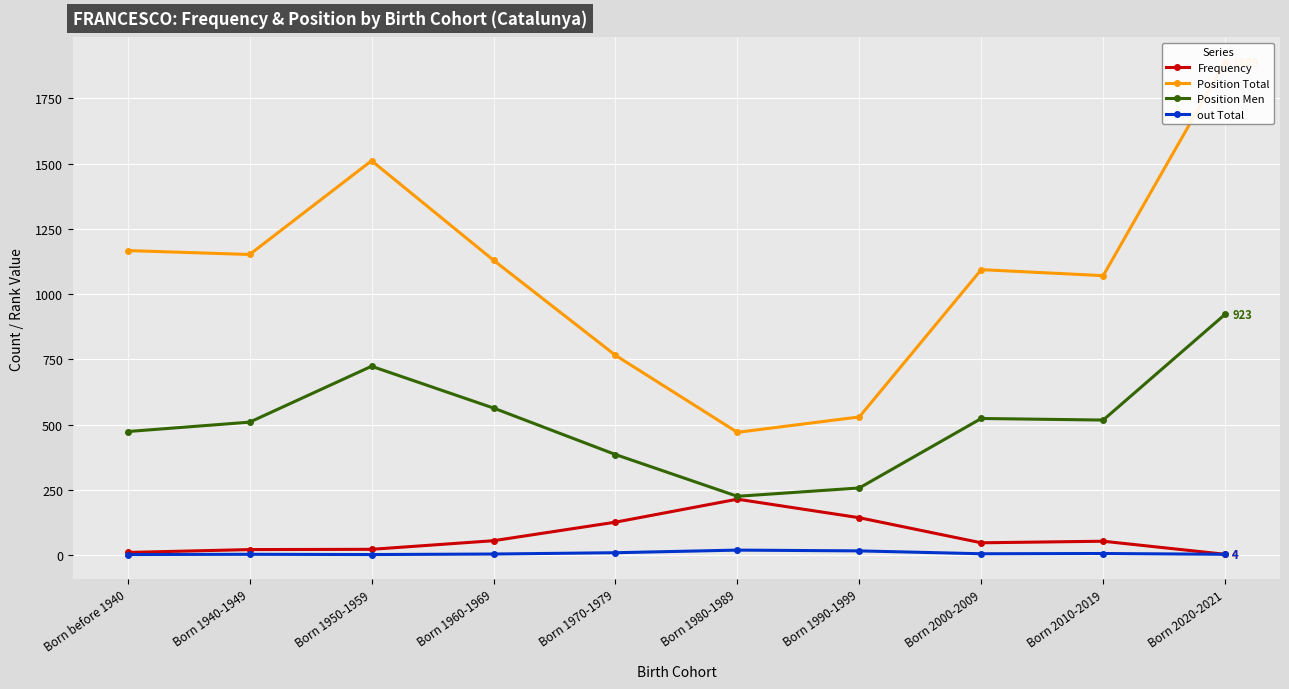

What is the difference between the Position Men values at Born 1940-1949 and Born 2020-2021?

413